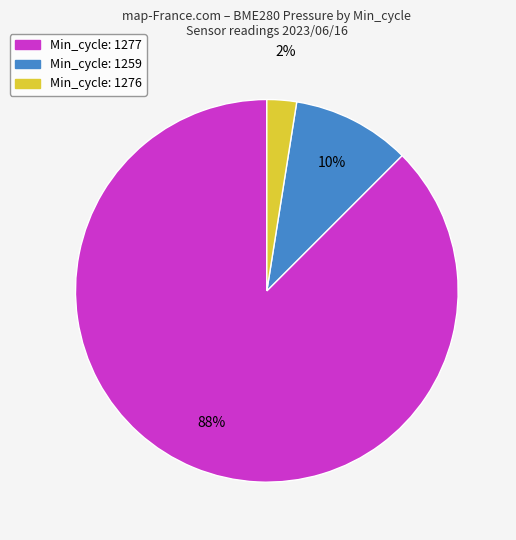

To the nearest percent, what is the average slice percentage?

33%